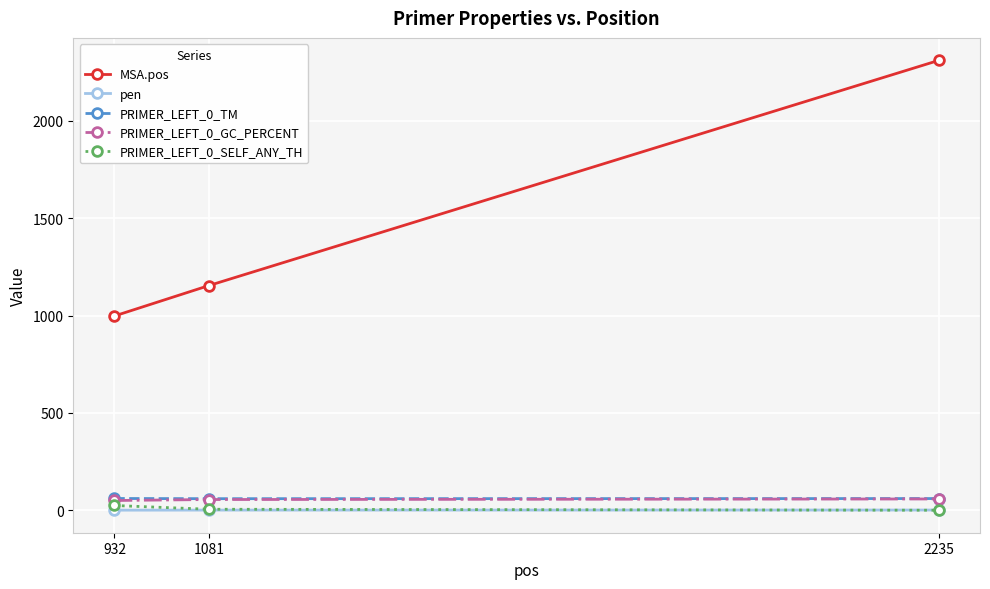

What is the spread (max minus min) of values at 2235?

2311.0